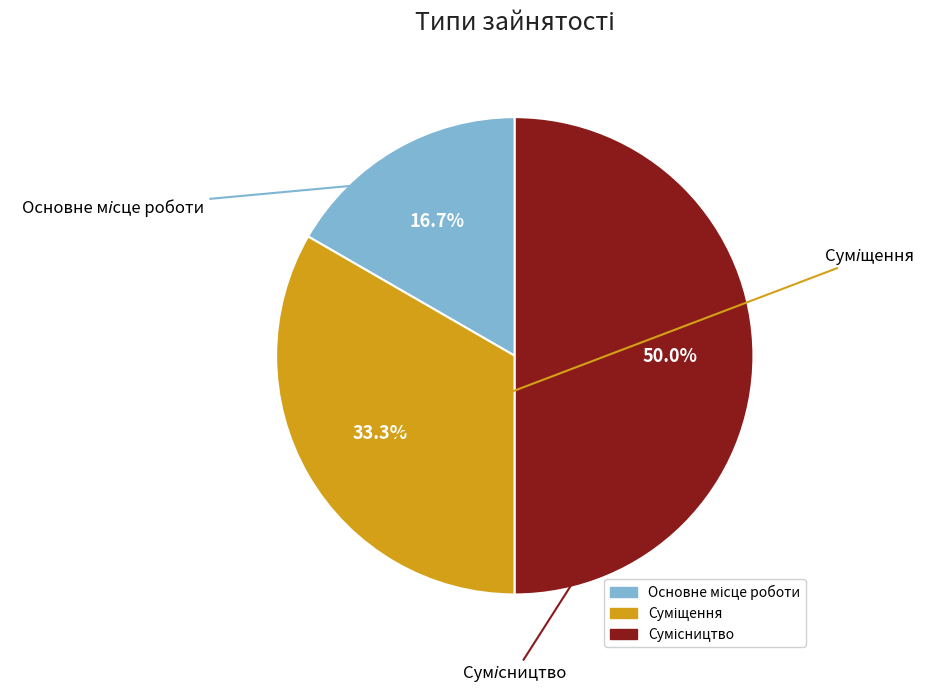

Which category has the biggest portion of the pie?

Сумісництво